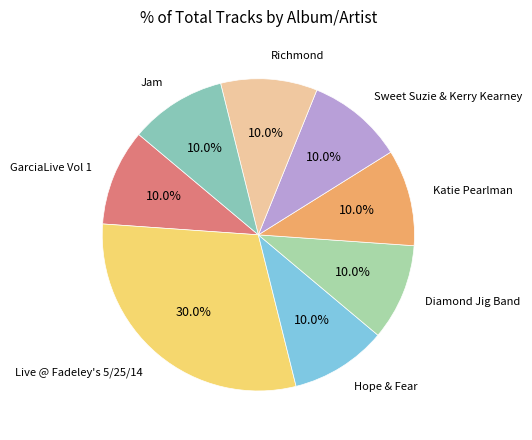

What percentage is the Hope & Fear slice, to the nearest percent?

10%